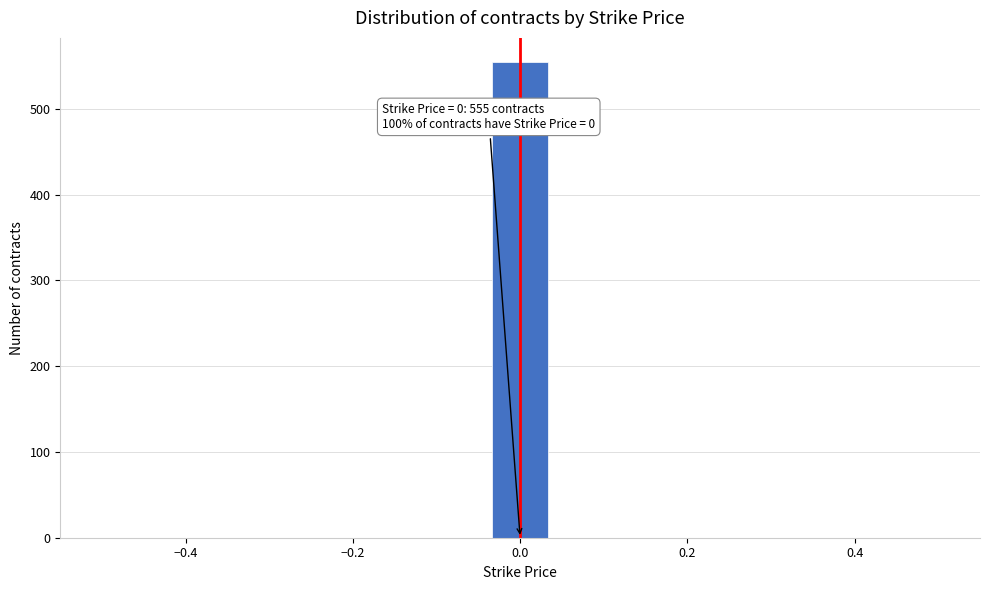

Around what value on the x-axis is the tallest bar? Give the approximate position of its centre, as read against the axis.

0.00